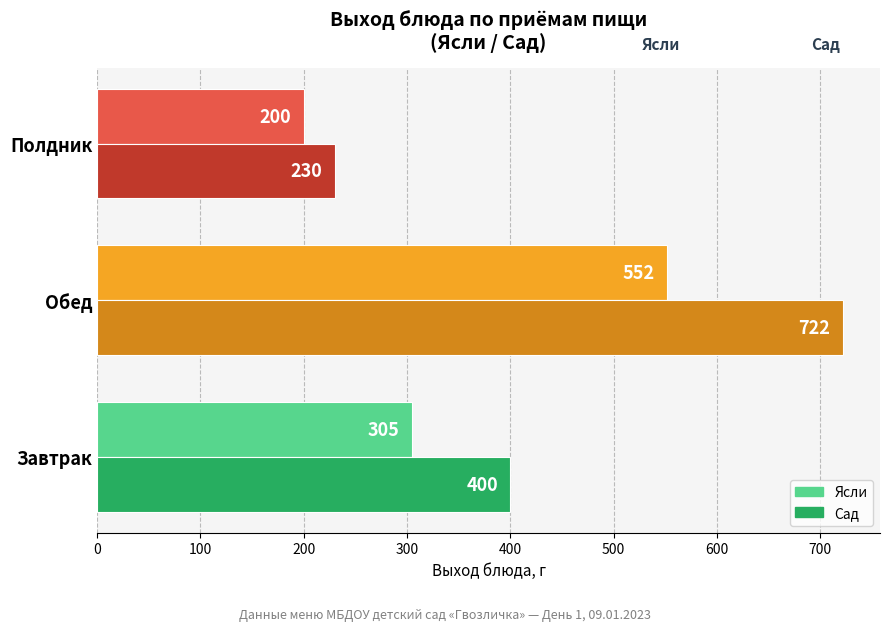

What are all the series names shown in the legend?

Ясли, Сад